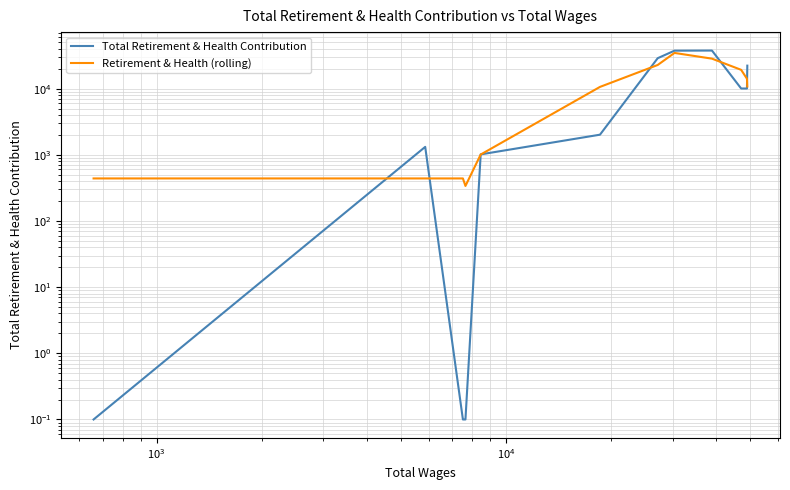

How many interior local peaks does the Total Retirement & Health Contribution series have?

2